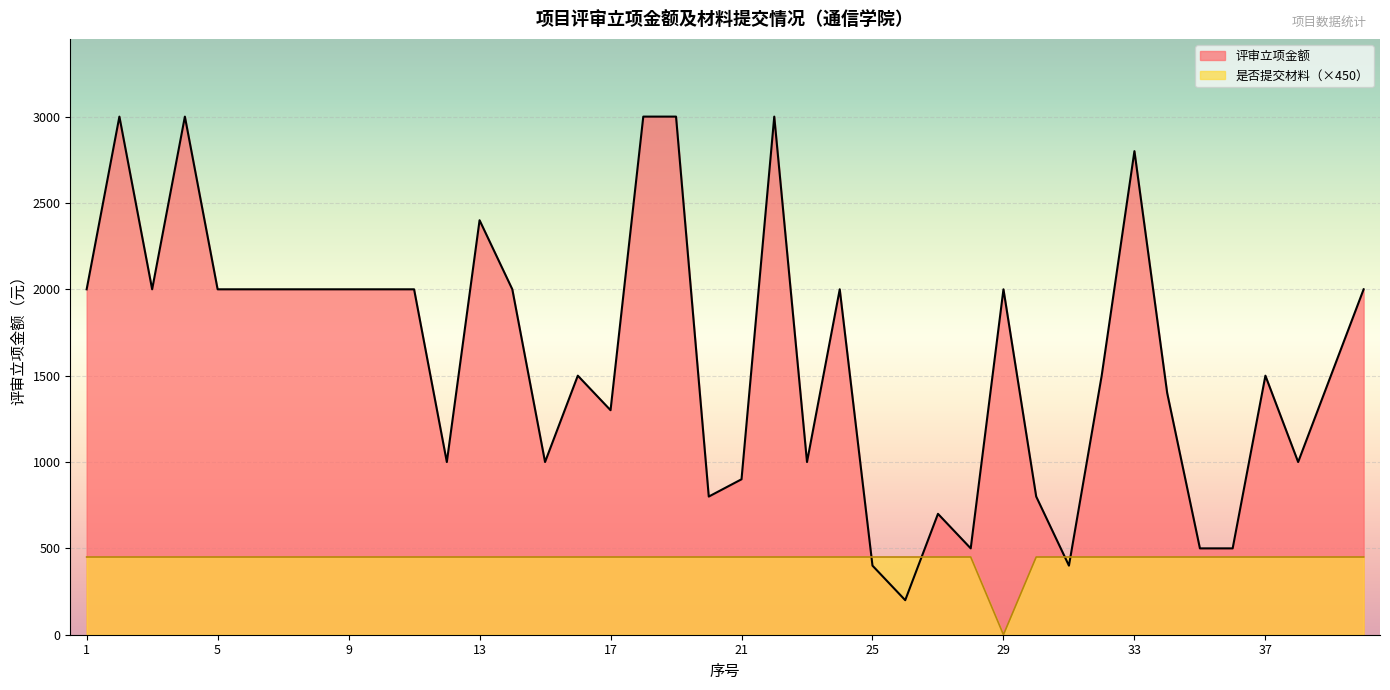

What is the difference between the 评审立项金额 values at 6 and 25?

1600